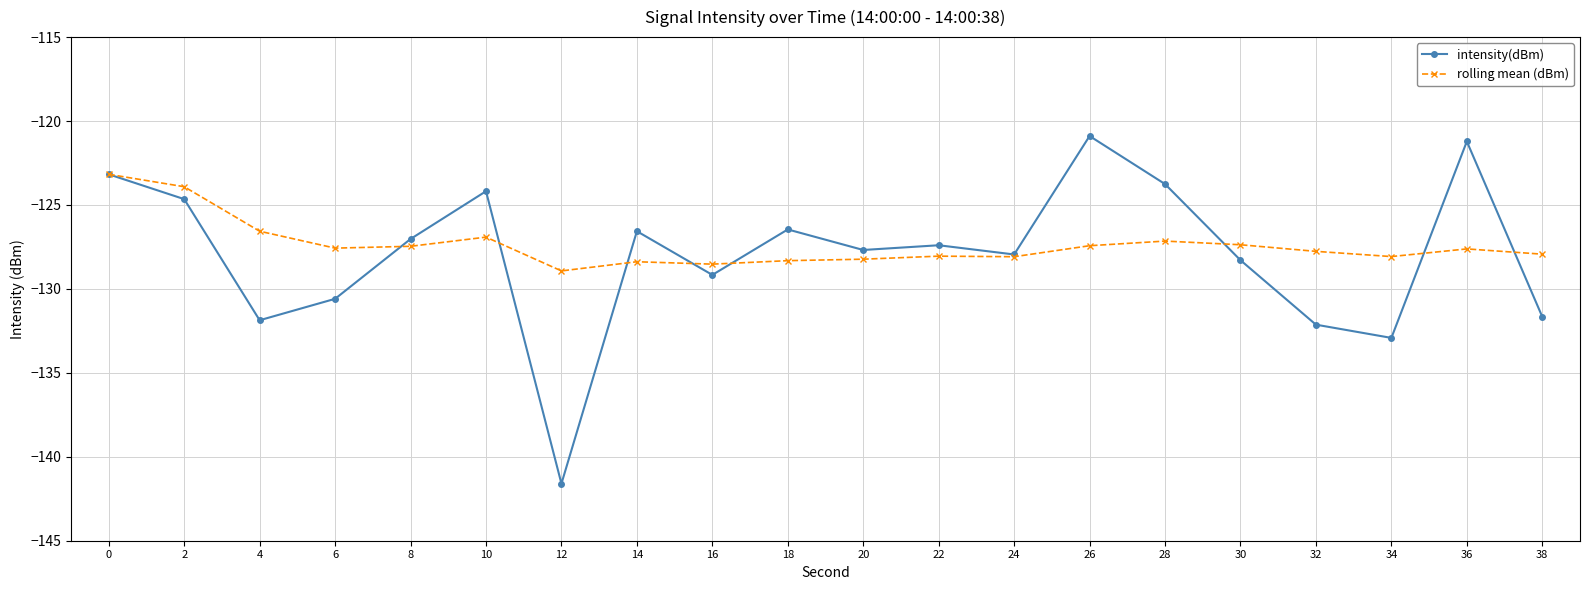

How many distinct data groups are displayed?

2